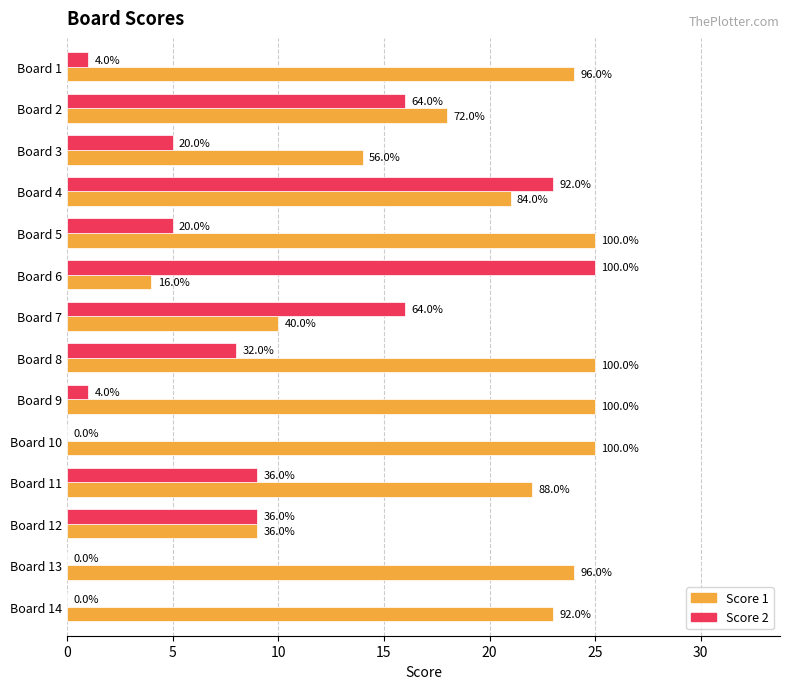

What are all the series names shown in the legend?

Score 1, Score 2